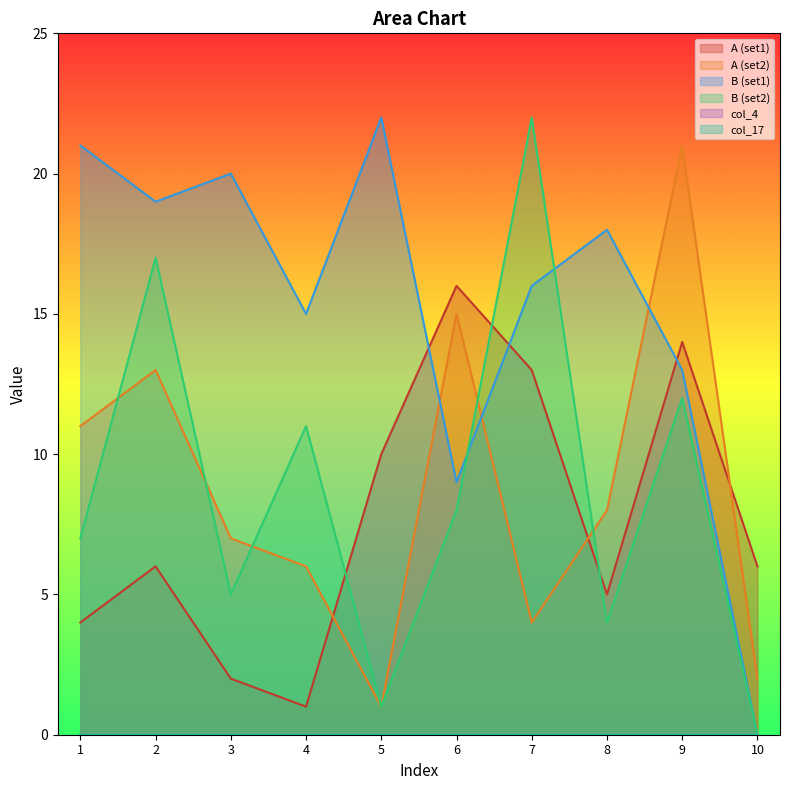

True or false: A (set1) has more than 1 points higher than both neighbors.

True